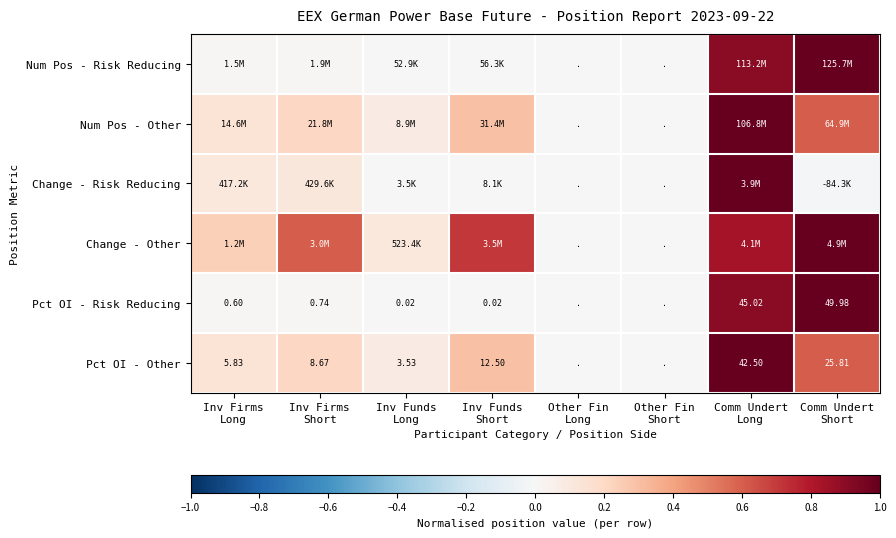

What is the spread (max minus min) of values at Inv Firms
Long?

0.2